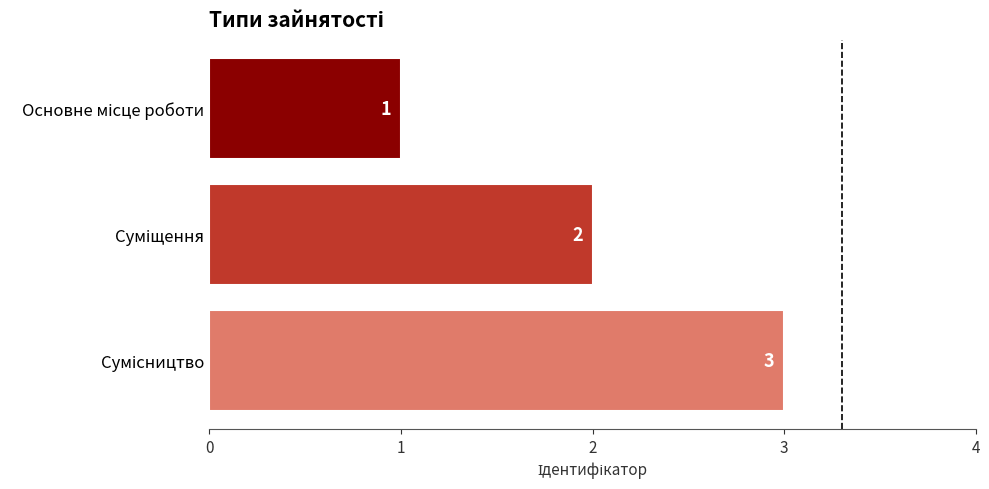

How many values are between 1 and 3?

3